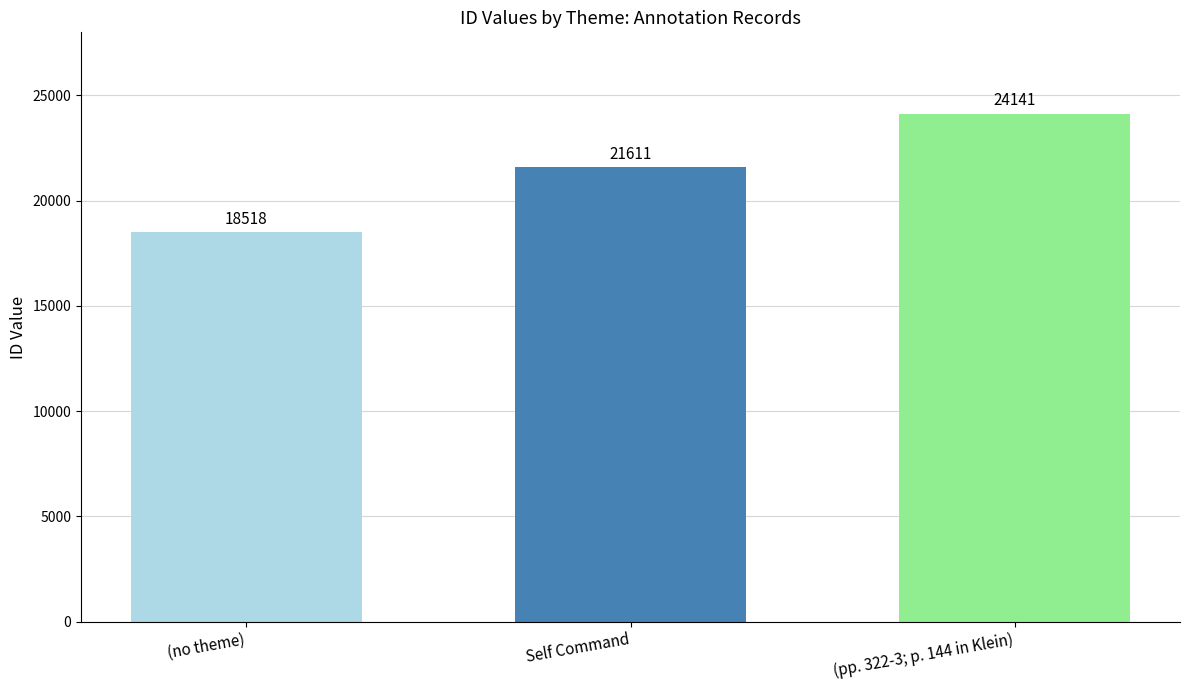

List the labels in order of value, largest first.

(pp. 322-3; p. 144 in Klein), Self Command, (no theme)